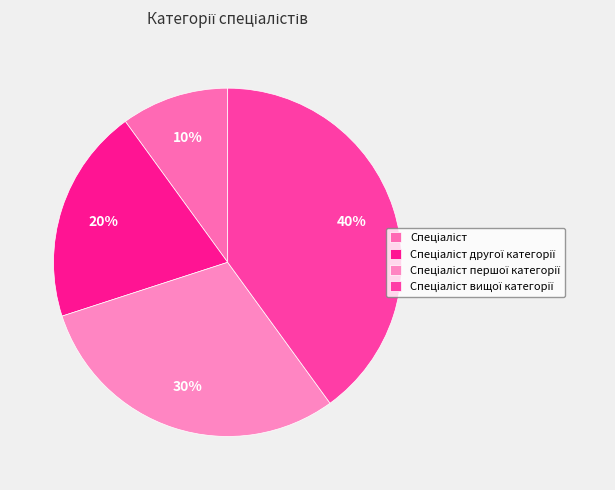

Rank the categories by value from highest to lowest.

Спеціаліст вищої категорії, Спеціаліст першої категорії, Спеціаліст другої категорії, Спеціаліст